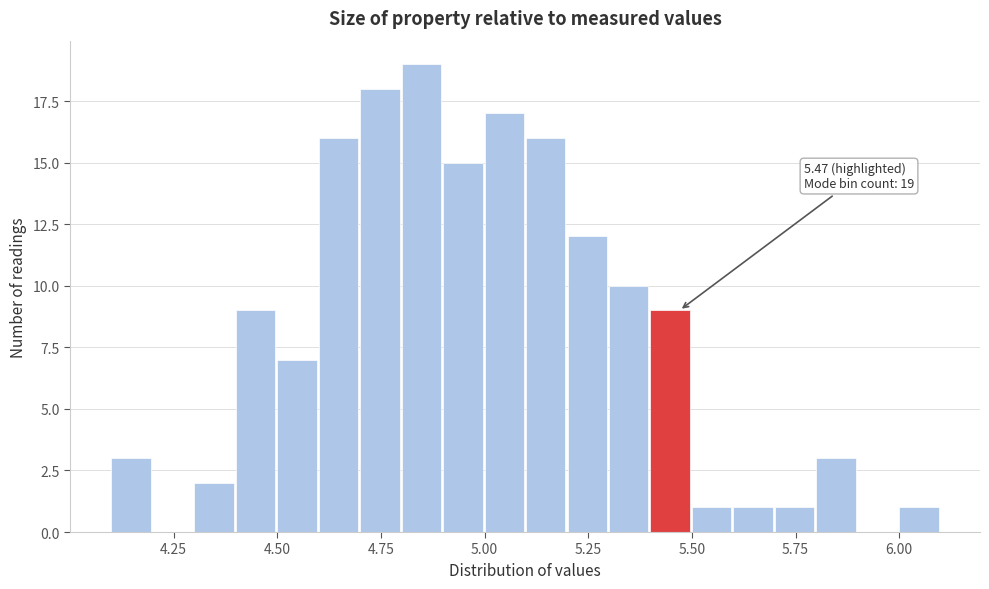

Around what value on the x-axis is the tallest bar? Give the approximate position of its centre, as read against the axis.

4.85